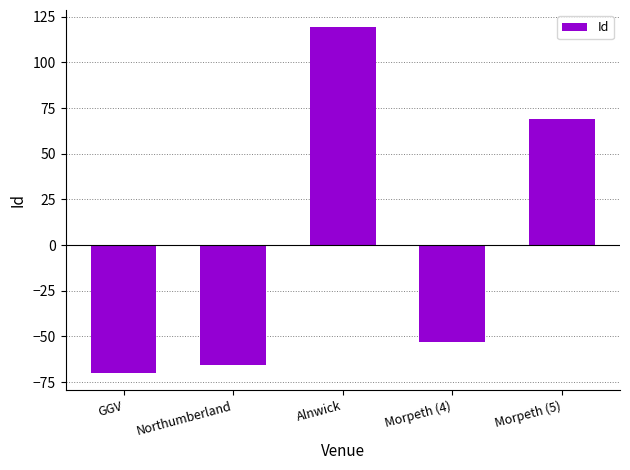

What is the approximate value at Morpeth (4)?

-52.8